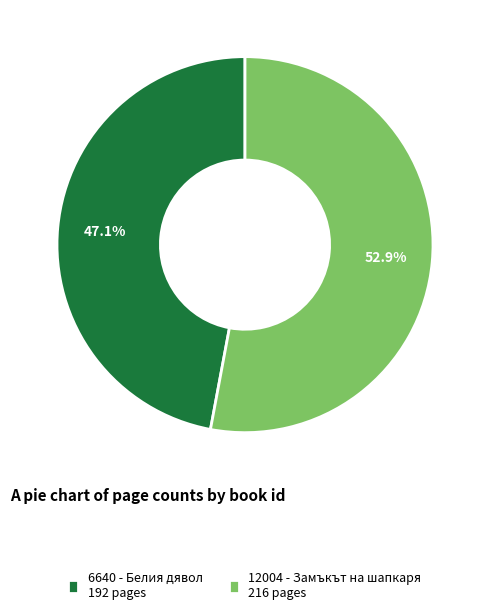

To the nearest percent, what is the difference between the largest and smallest slice percentages?

6%